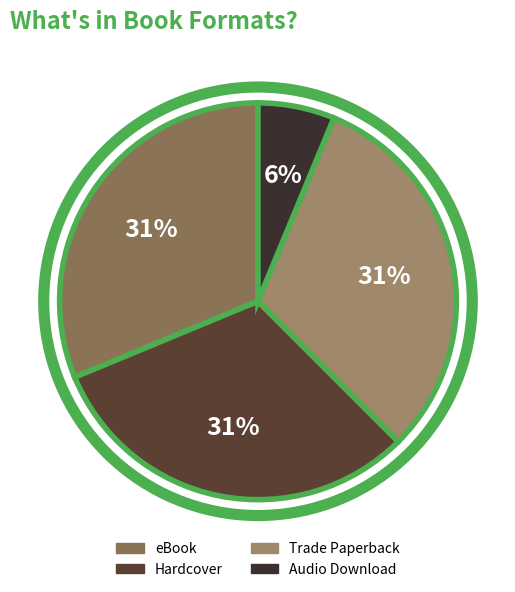

How many slices are in this pie chart?

4